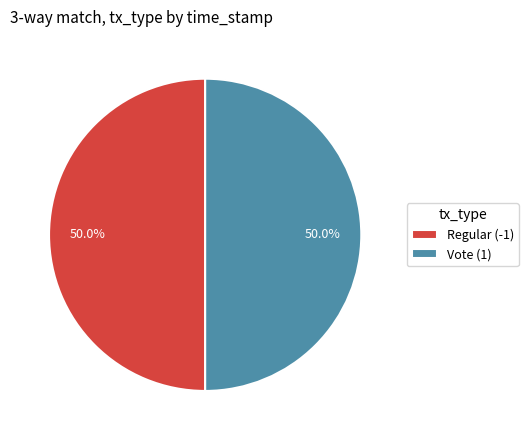

What is the ratio of the value at Regular (-1) to the value at Vote (1)?

1.0